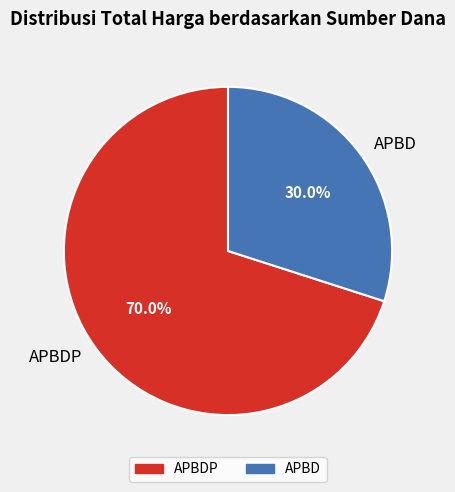

To the nearest percent, what portion does APBDP represent?

70%